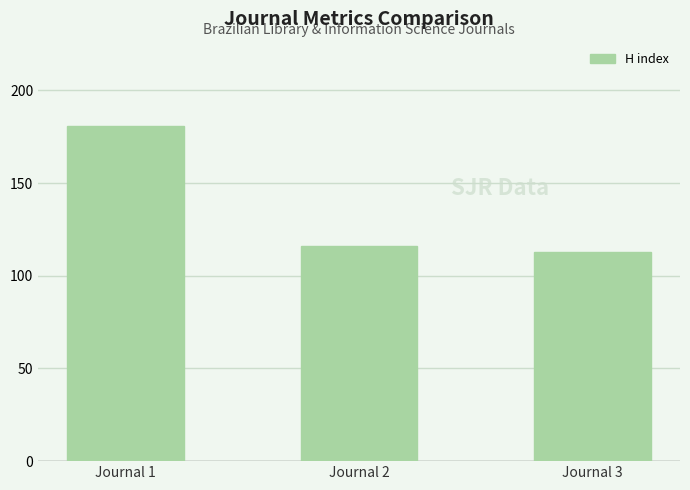

Rank the categories by value from highest to lowest.

Journal 1, Journal 2, Journal 3